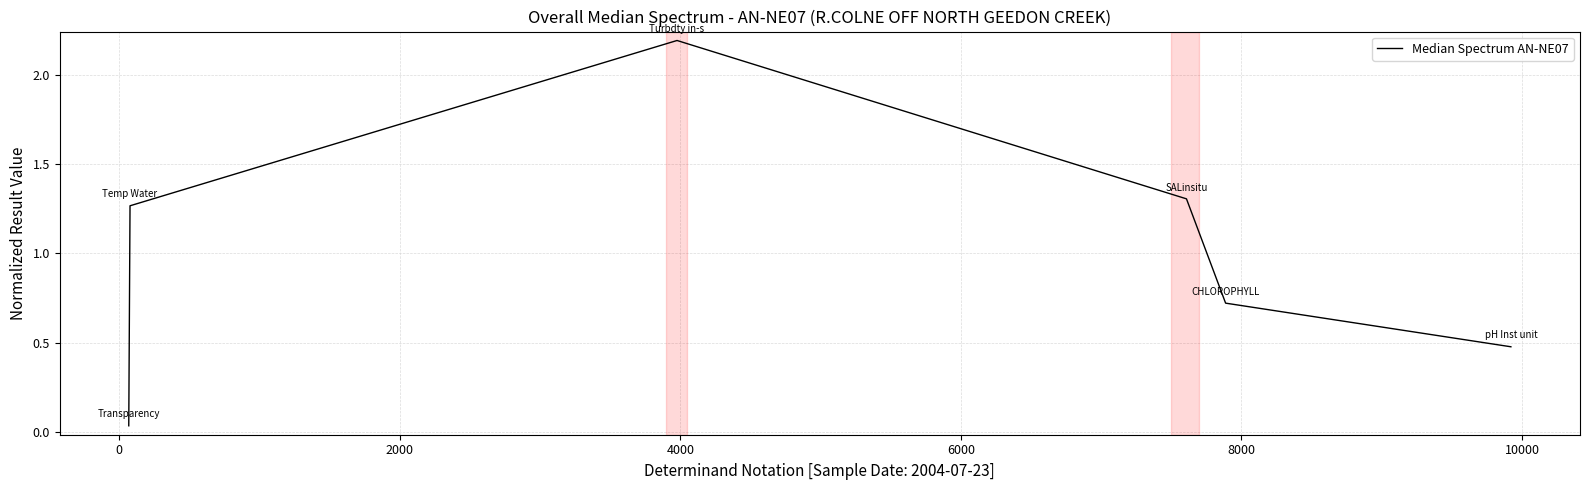

True or false: the data has more than 1 interior local peaks.

False